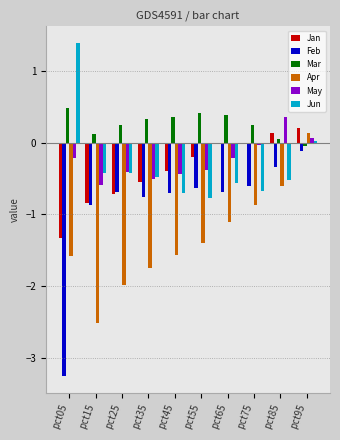

What is the greatest value displayed?

1.4